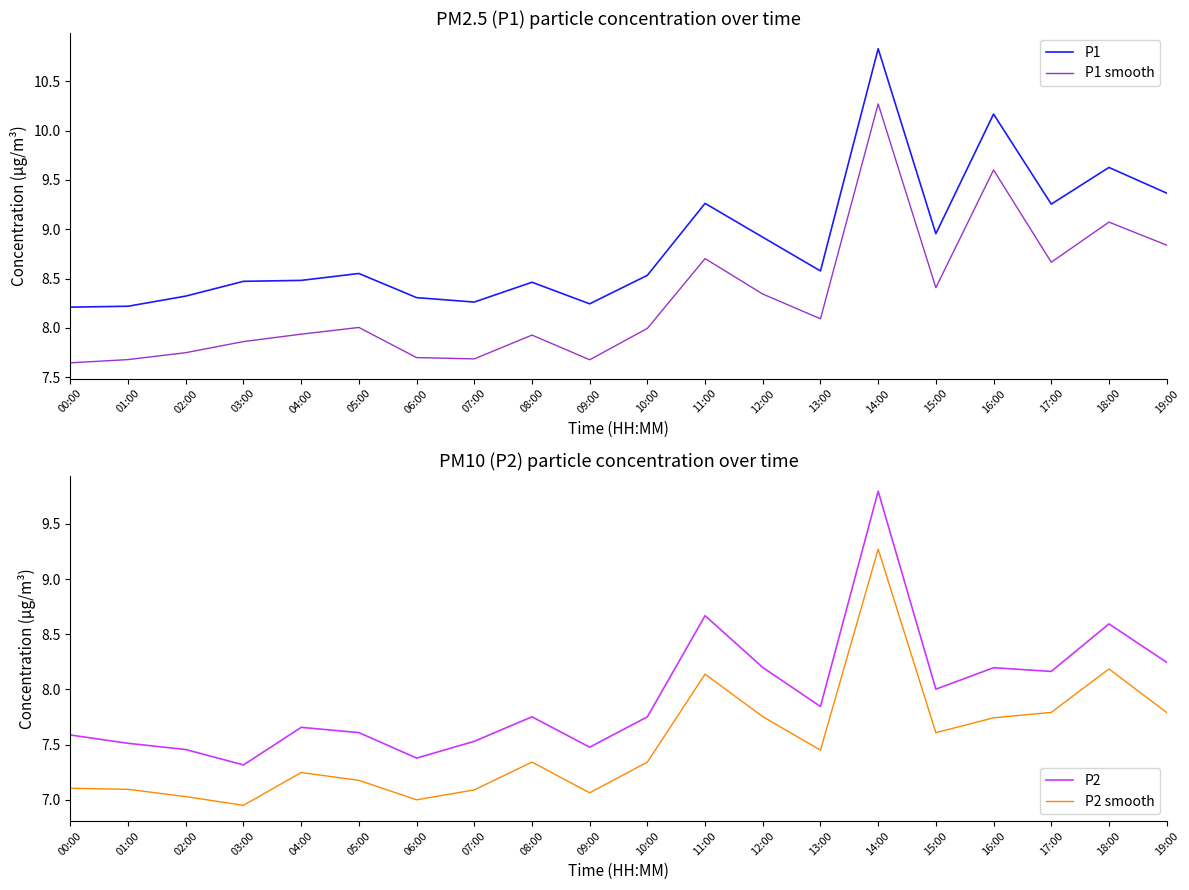

Which series has the largest total across all categories?

P1